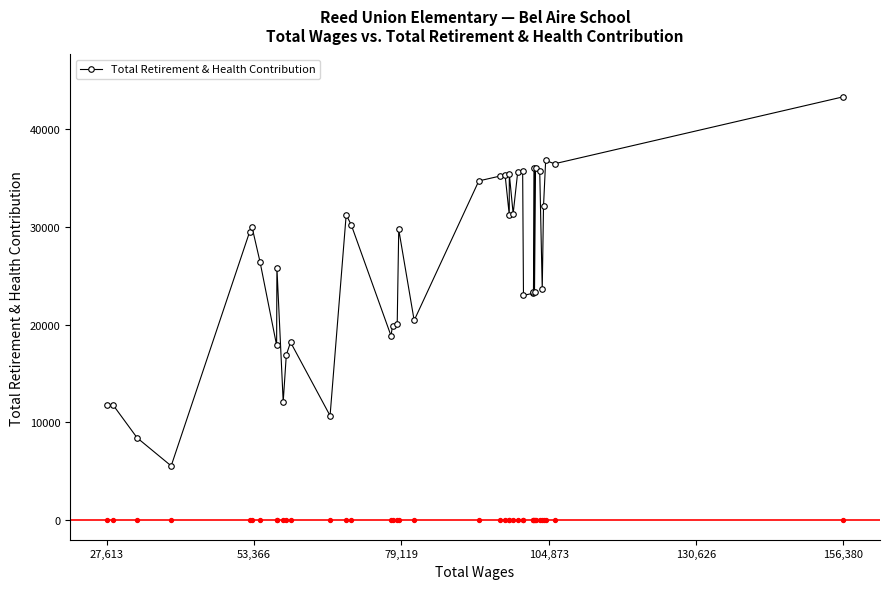

True or false: Total Retirement & Health Contribution has more than 2 interior local peaks.

True